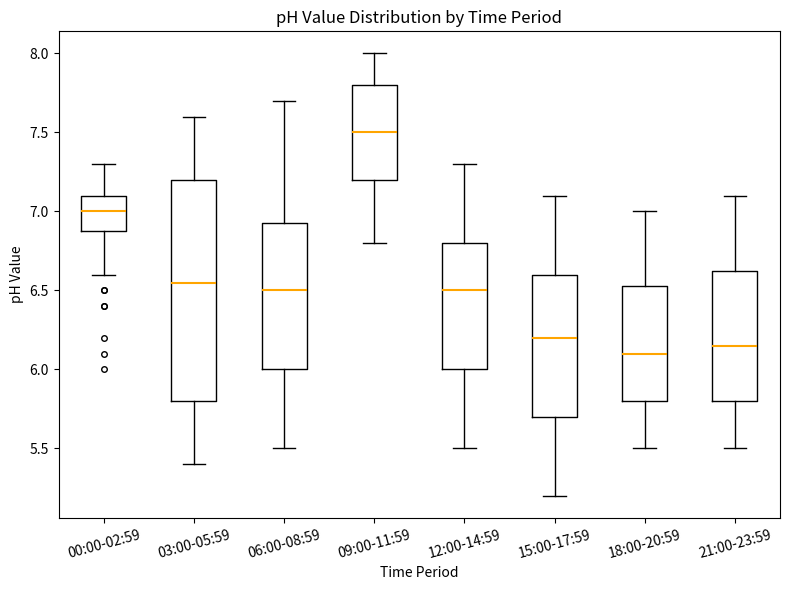

Reading left to right, transcribe this box plot: for each box, give where its median line is, the range the box spans, and where its two whiskers end, as read against the y-axis. The values are not printed on the chart, so give them approximately, as read against the axis.

00:00-02:59: median 7.00, box 6.90 to 7.10, whiskers 6.60 to 7.30
03:00-05:59: median 6.55, box 5.80 to 7.20, whiskers 5.40 to 7.60
06:00-08:59: median 6.50, box 6.00 to 6.95, whiskers 5.50 to 7.70
09:00-11:59: median 7.50, box 7.20 to 7.80, whiskers 6.80 to 8.00
12:00-14:59: median 6.50, box 6.00 to 6.80, whiskers 5.50 to 7.30
15:00-17:59: median 6.20, box 5.70 to 6.60, whiskers 5.20 to 7.10
18:00-20:59: median 6.10, box 5.80 to 6.55, whiskers 5.50 to 7.00
21:00-23:59: median 6.15, box 5.80 to 6.65, whiskers 5.50 to 7.10